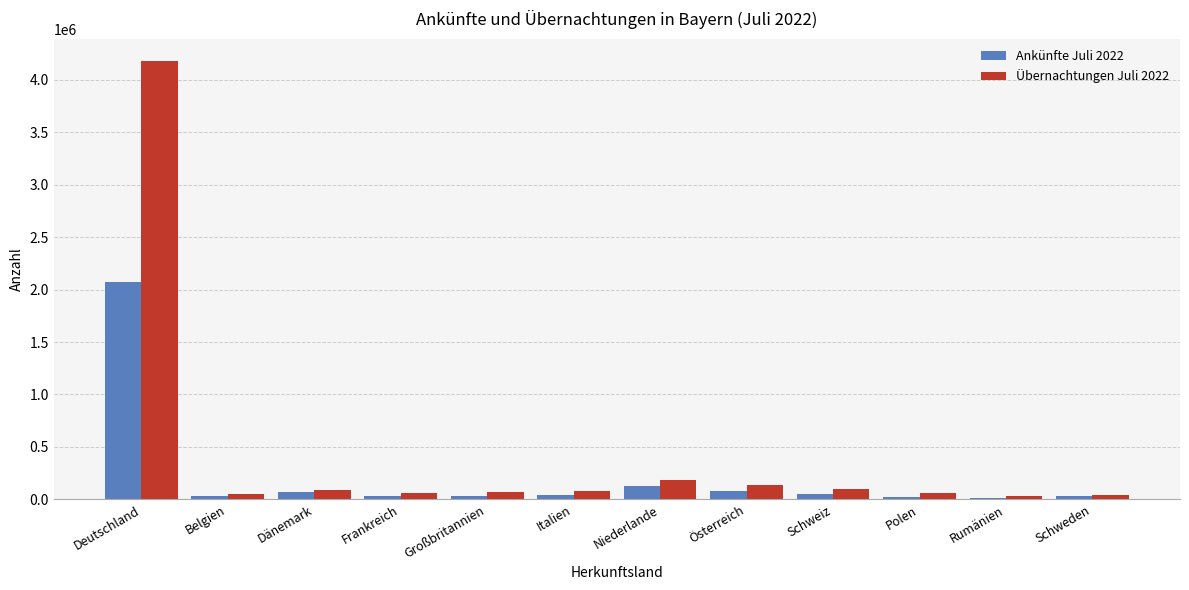

The value of Ankünfte Juli 2022 at Niederlande is 127487. True or false?

True